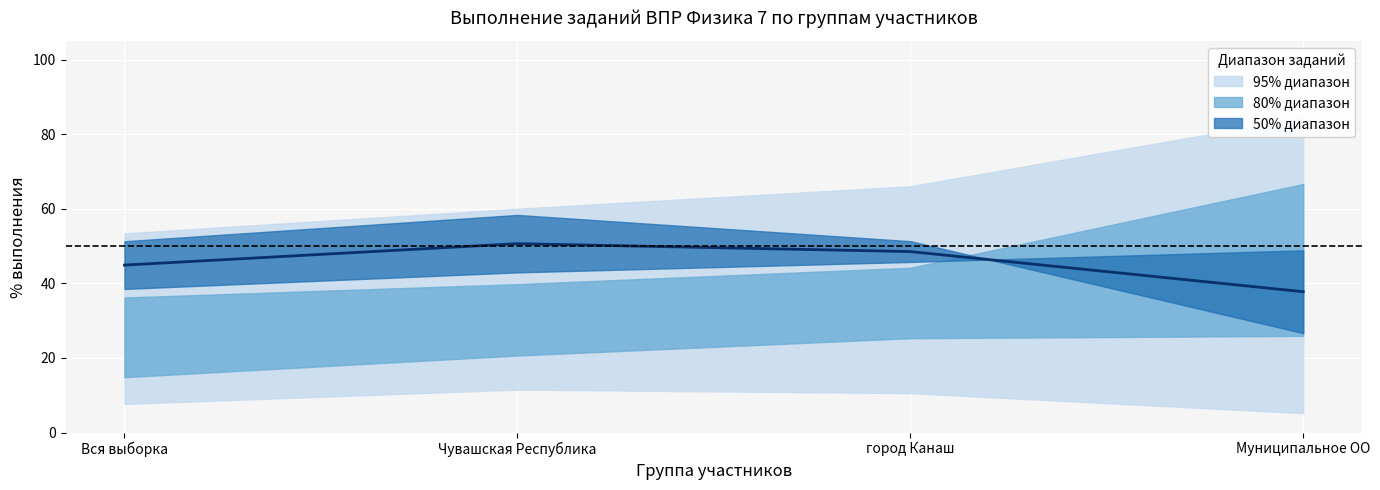

Where is the data nearest to the value 44?

Вся выборка